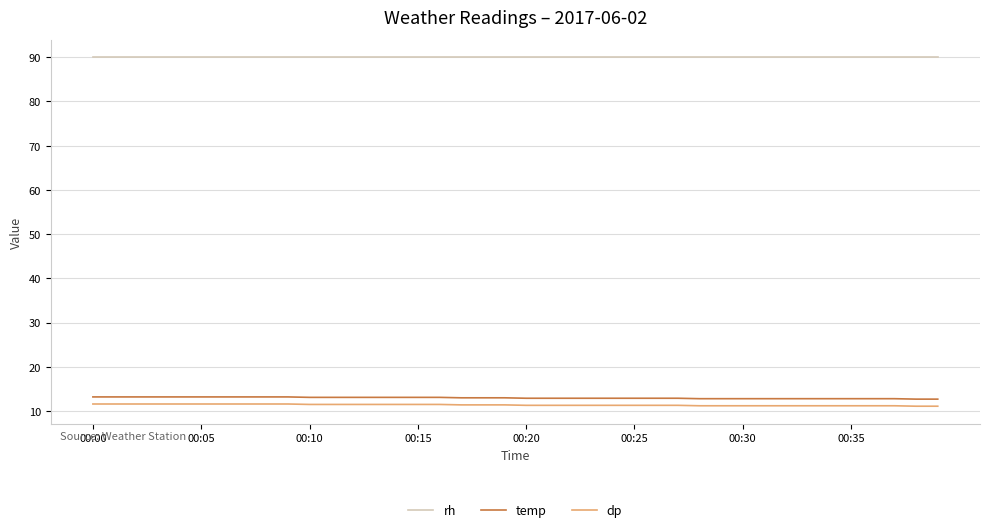

What is the greatest value displayed?

90.0